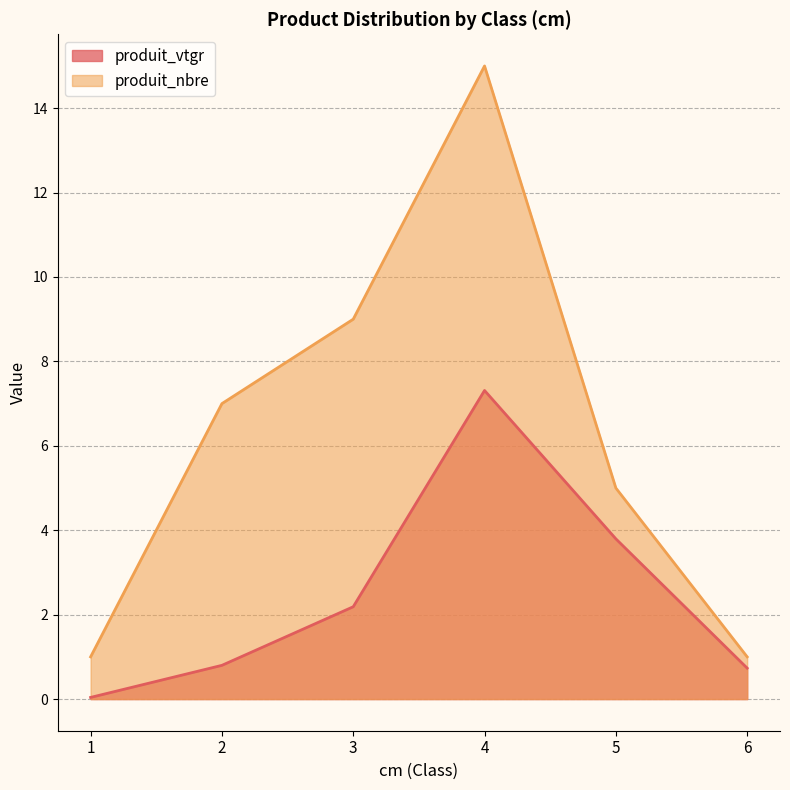

The produit_vtgr series shows 0.0 at 1. True or false?

True